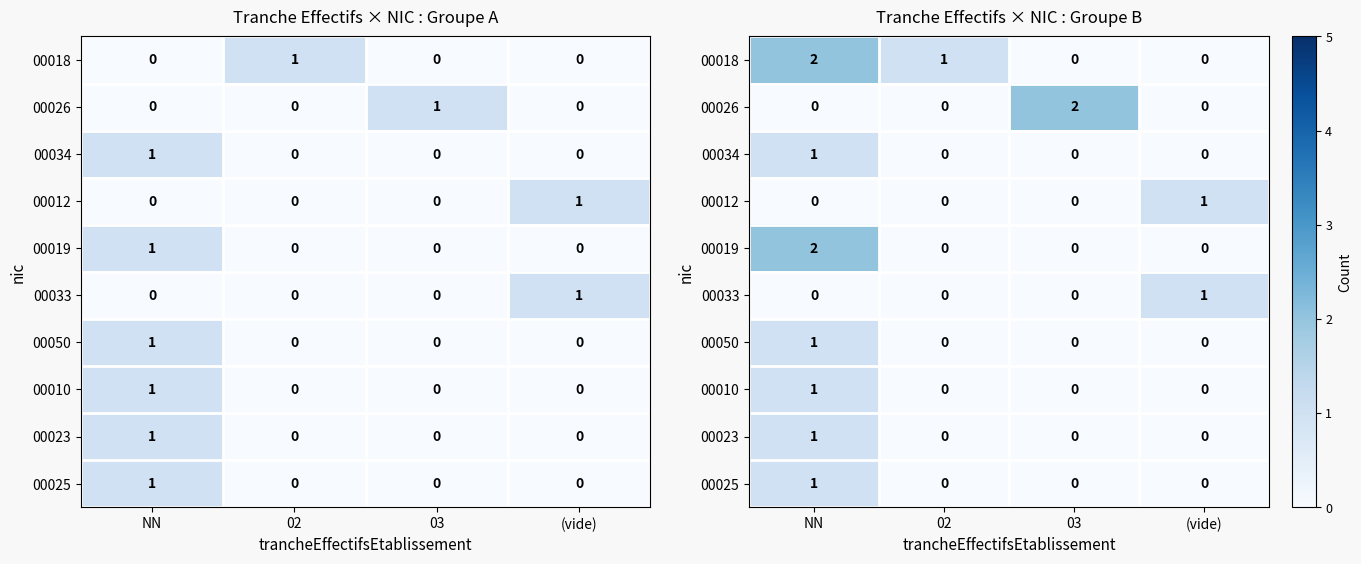

List the series in order of their peak value, highest first.

00018, 00026, 00019, 00034, 00012, 00033, 00050, 00010, 00023, 00025